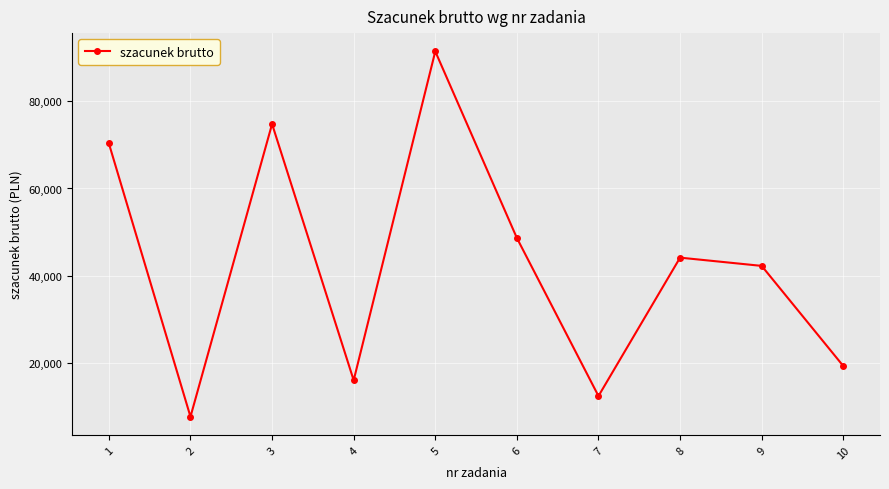

The value at 10 is 31429.7. True or false?

False